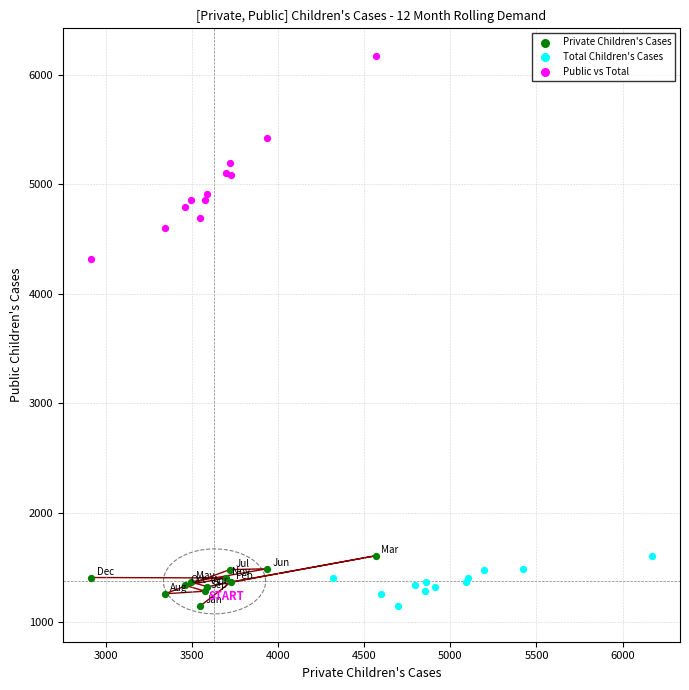

Which series contains the highest Y value?

Public vs Total